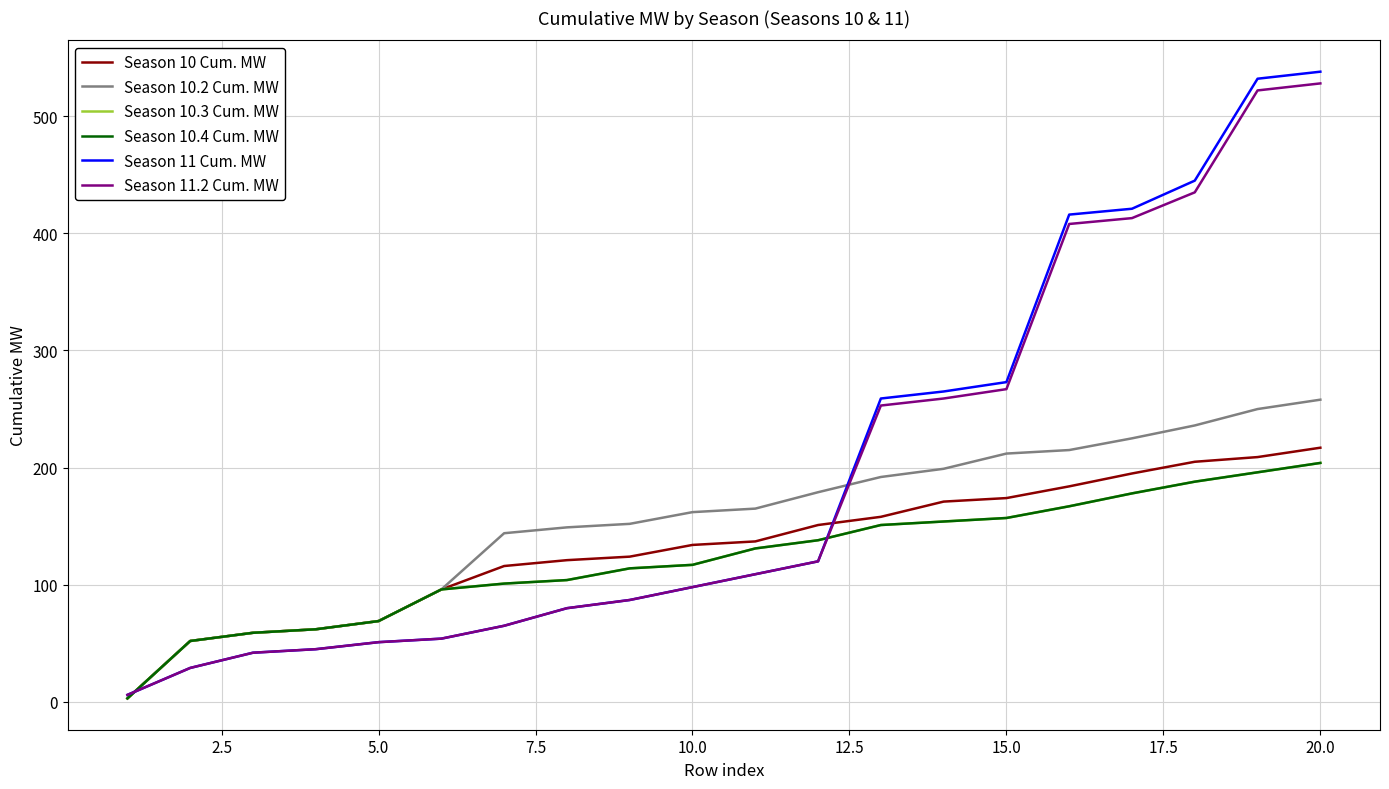

Reading left to right, what are all the values shown in this chart?

Season 10 Cum. MW: 3	52	59	62	69	96	116	121	124	134	137	151	158	171	174	184	195	205	209	217
Season 10.2 Cum. MW: 3	52	59	62	69	96	144	149	152	162	165	179	192	199	212	215	225	236	250	258
Season 10.3 Cum. MW: 3	52	59	62	69	96	101	104	114	117	131	138	151	154	157	167	178	188	196	204
Season 10.4 Cum. MW: 3	52	59	62	69	96	101	104	114	117	131	138	151	154	157	167	178	188	196	204
Season 11 Cum. MW: 6	29	42	45	51	54	65	80	87	98	109	120	259	265	273	416	421	445	532	538
Season 11.2 Cum. MW: 6	29	42	45	51	54	65	80	87	98	109	120	253	259	267	408	413	435	522	528